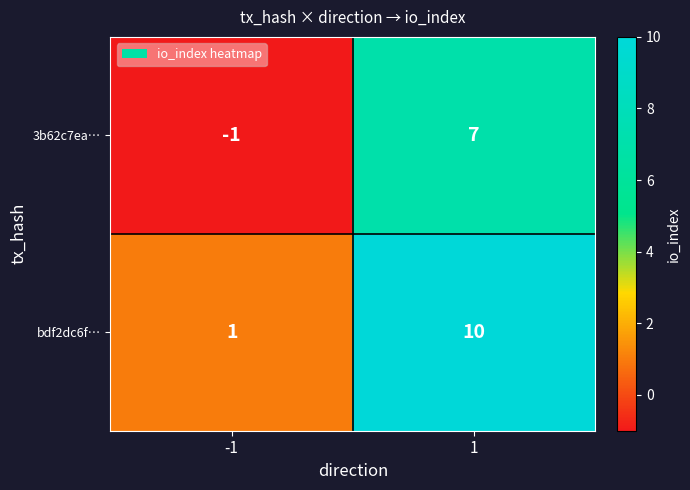

Rank the series by their maximum value, from highest to lowest.

bdf2dc6f…, 3b62c7ea…